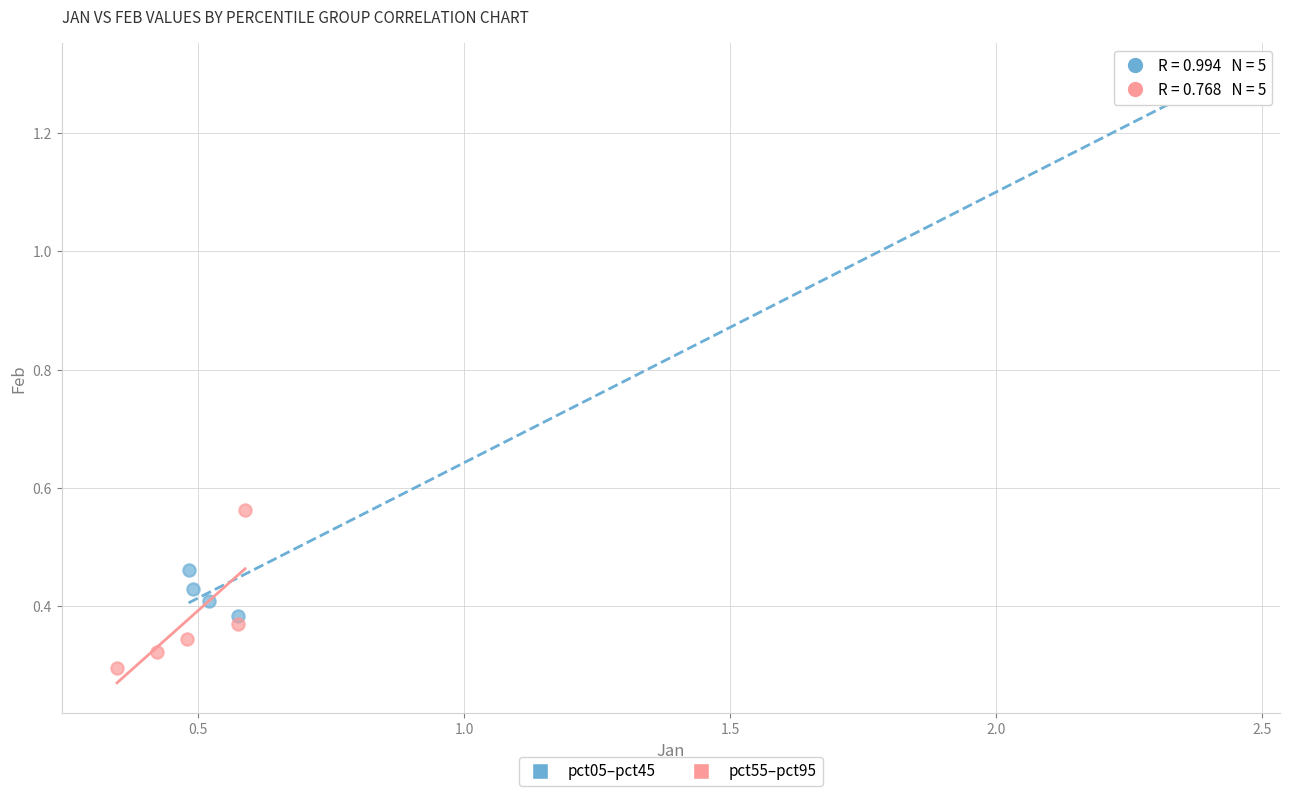

Which series has the largest Y range (max minus min)?

pct05–pct45